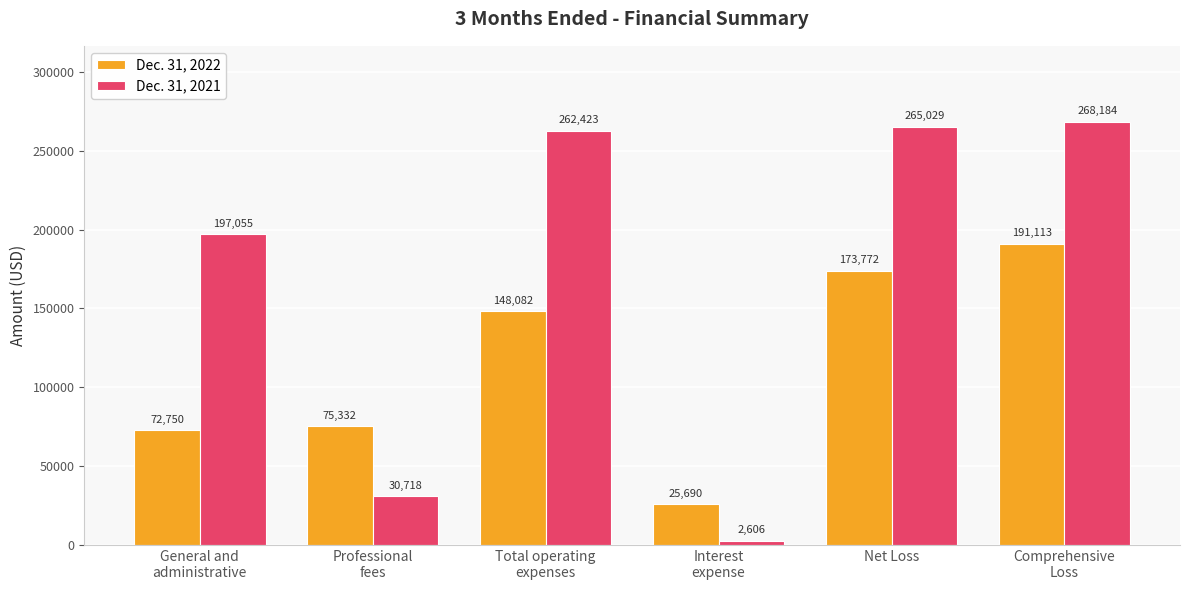

Reading left to right, extract all data points from this chart.

Dec. 31, 2022: General and
administrative=72750	Professional
fees=75332	Total operating
expenses=148082	Interest
expense=25690	Net Loss=173772	Comprehensive
Loss=191113
Dec. 31, 2021: General and
administrative=197055	Professional
fees=30718	Total operating
expenses=262423	Interest
expense=2606	Net Loss=265029	Comprehensive
Loss=268184